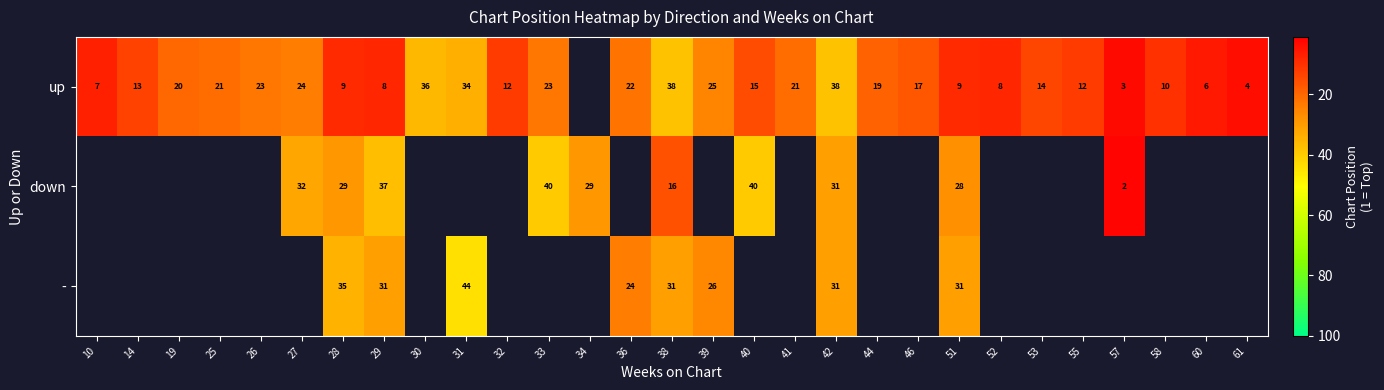

The up series shows 9 at 53. True or false?

False